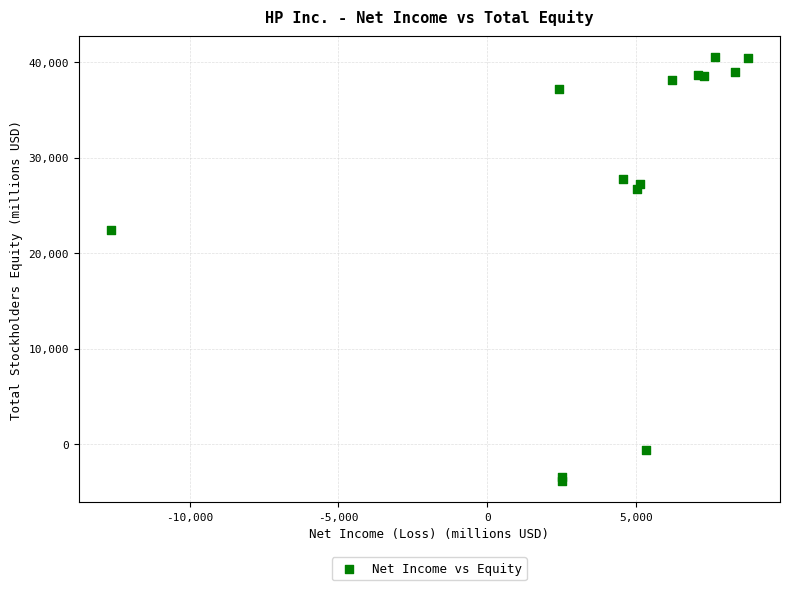

What Y value in the scatter plot is closest to 18314?

22436